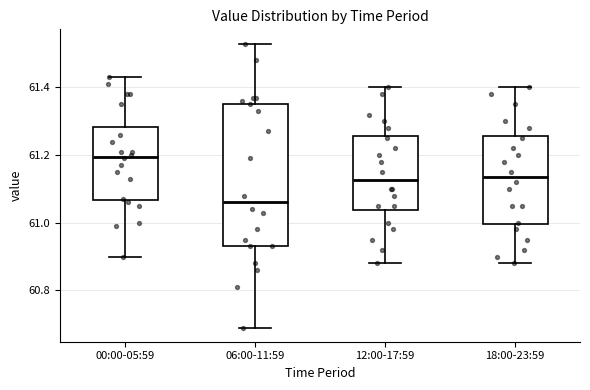

Which box's median line is the lowest?

06:00-11:59